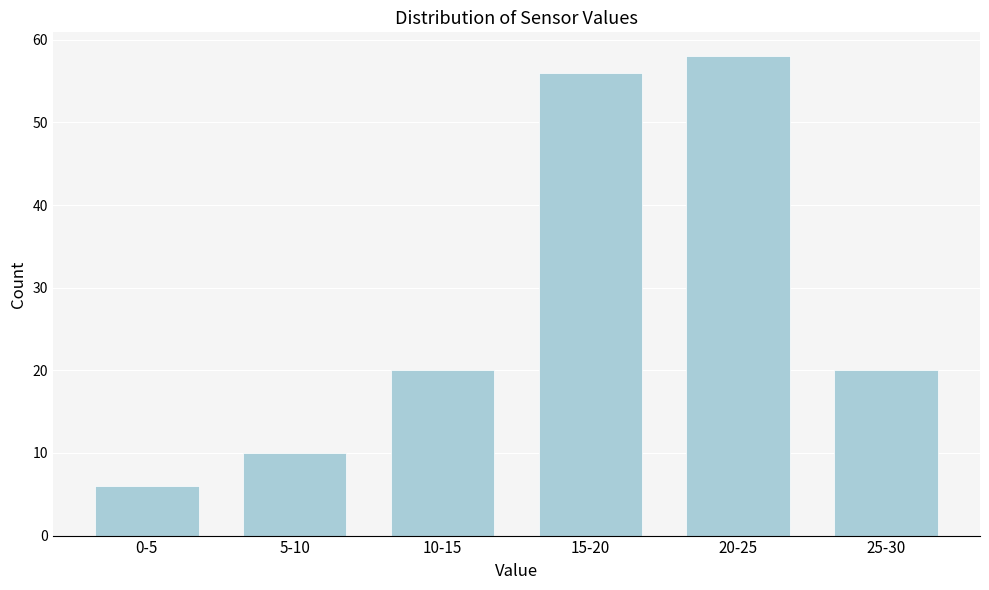

Reading left to right, what are all the values shown in this chart?

0-5=6	5-10=10	10-15=20	15-20=56	20-25=58	25-30=20